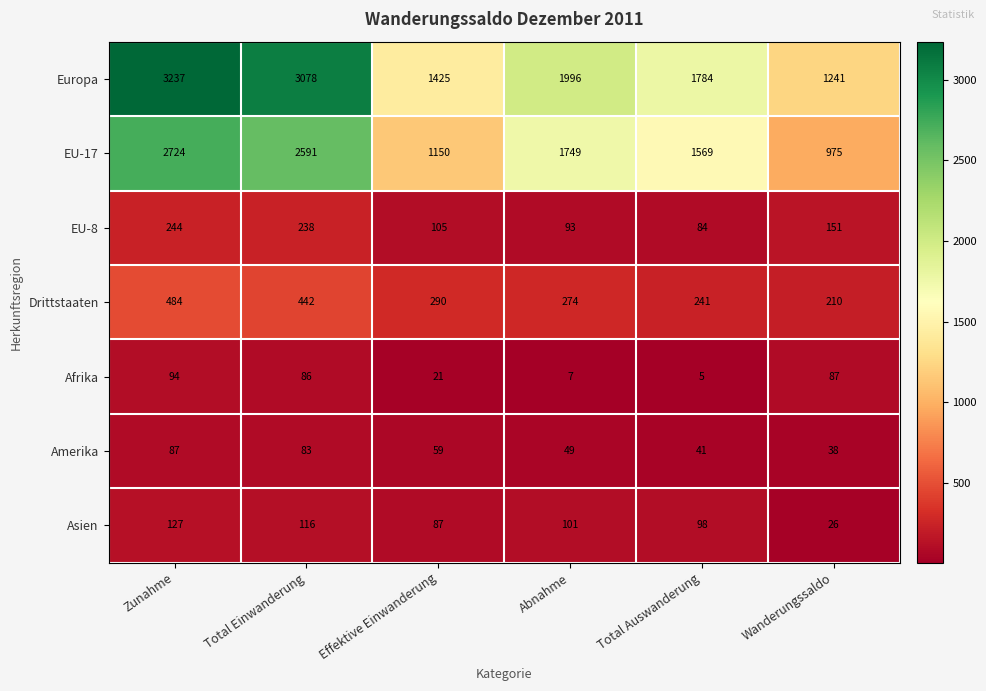

Which series has the largest range (max minus min)?

Europa